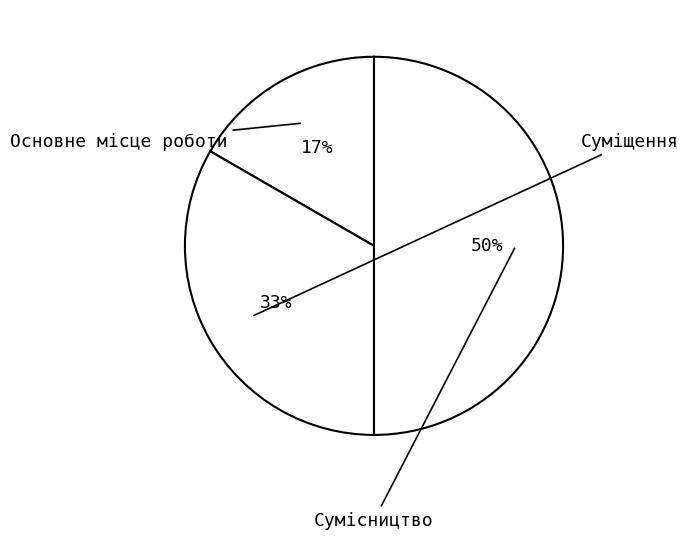

Is there a majority slice in this chart?

No